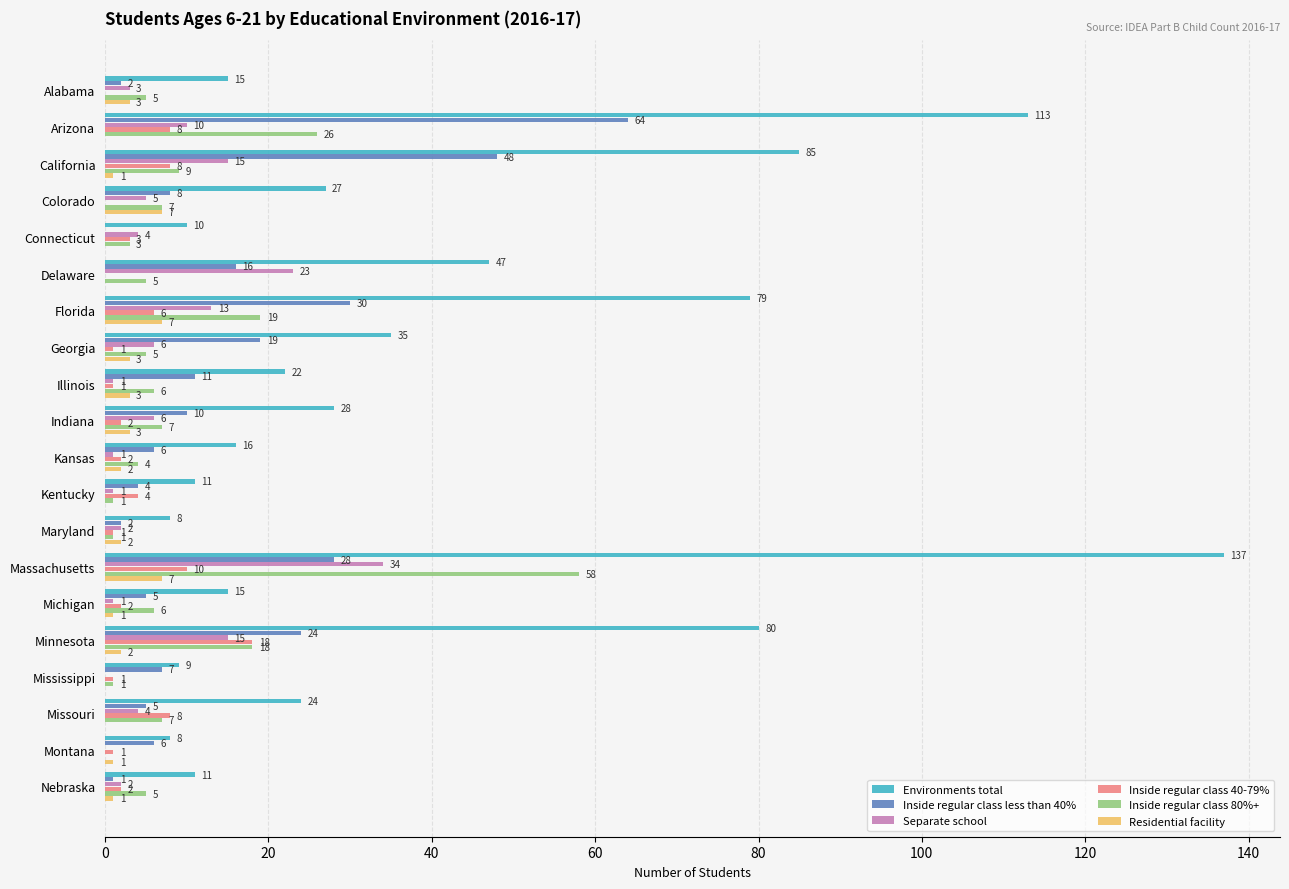

Which series changed the most between Illinois and Kentucky?

Environments total